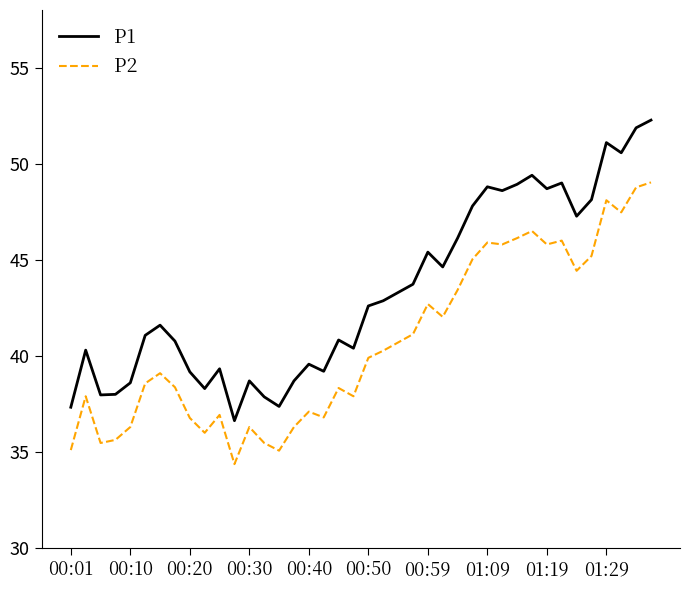

True or false: P2 and P1 intersect in this chart.

False